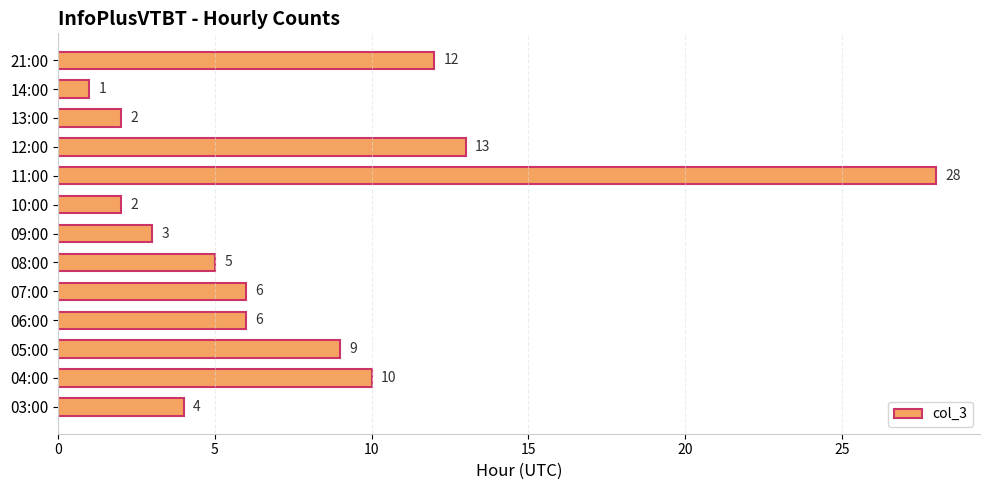

The chart shows a value of 6 at 06:00. True or false?

True